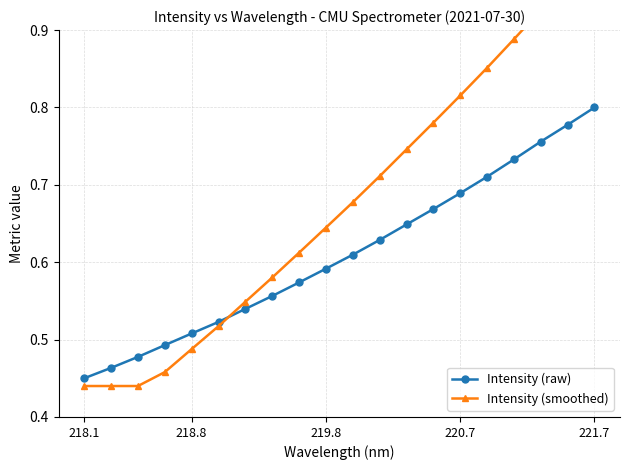

True or false: Intensity (raw) has more than 0 interior local peaks.

False